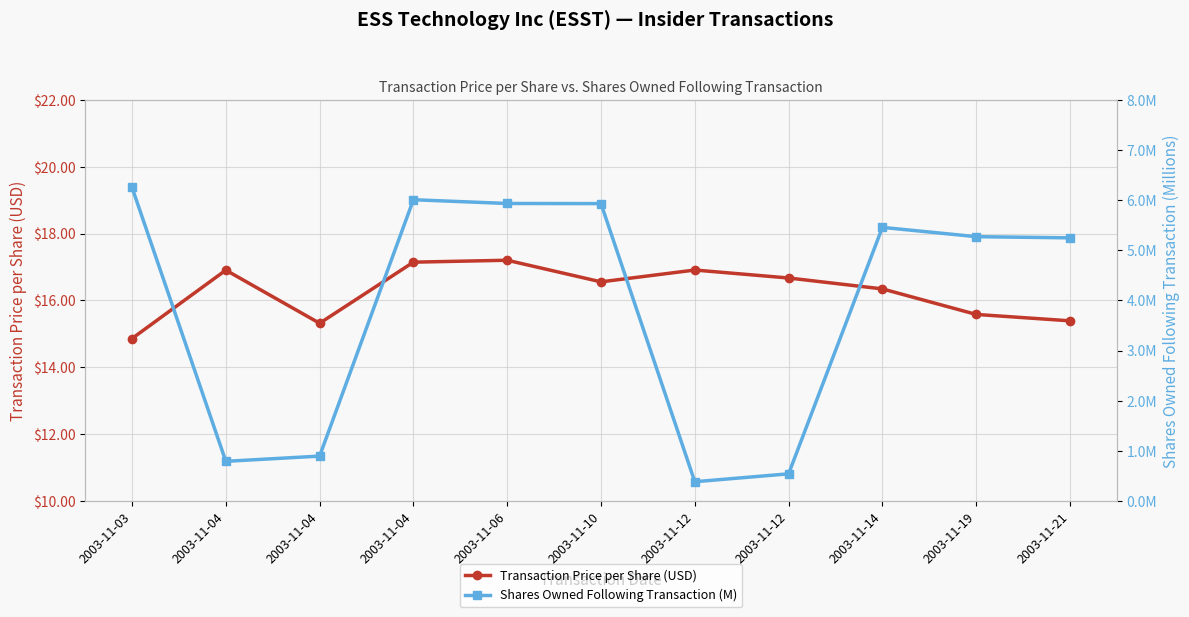

Reading right to left, list all the values displayed in this chart.

Transaction Price per Share (USD): 2003-11-21=15.4	2003-11-19=15.6	2003-11-14=16.3	2003-11-12=16.7	2003-11-12=16.9	2003-11-10=16.6	2003-11-06=17.2	2003-11-04=17.1	2003-11-04=15.3	2003-11-04=16.9	2003-11-03=14.9
Shares Owned Following Transaction (M): 2003-11-21=5.2	2003-11-19=5.3	2003-11-14=5.5	2003-11-12=0.5	2003-11-12=0.4	2003-11-10=5.9	2003-11-06=5.9	2003-11-04=6.0	2003-11-04=0.9	2003-11-04=0.8	2003-11-03=6.3